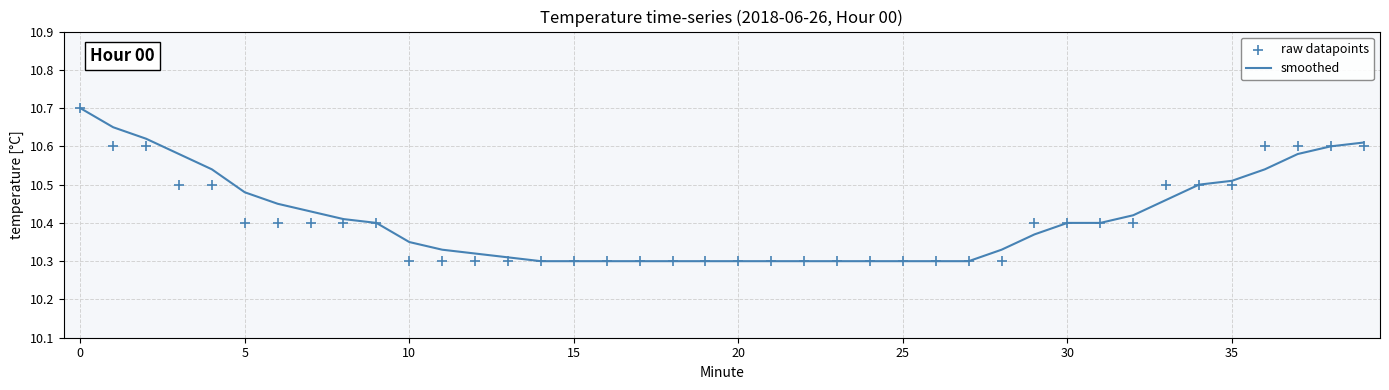

Which series reaches the minimum Y coordinate?

smoothed